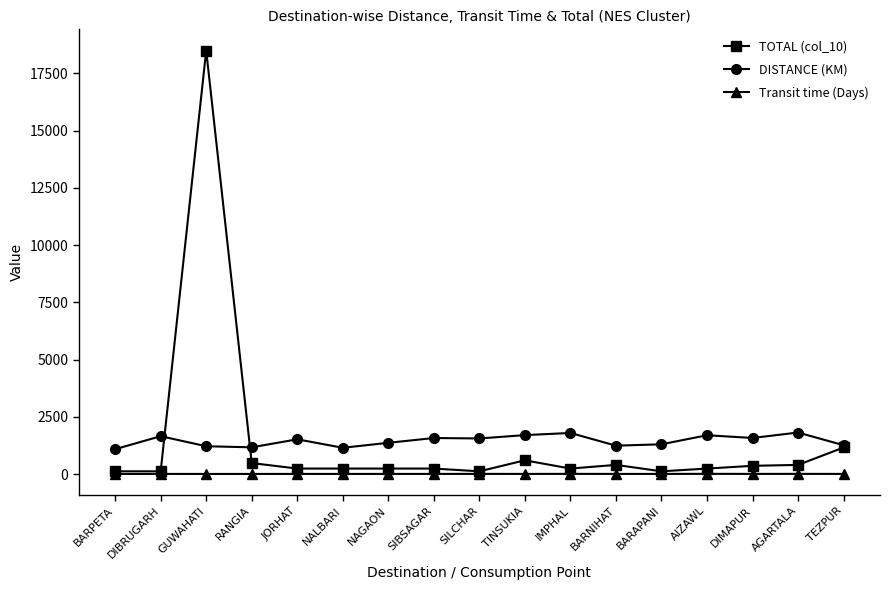

True or false: DISTANCE (KM) and Transit time (Days) cross at least once.

False